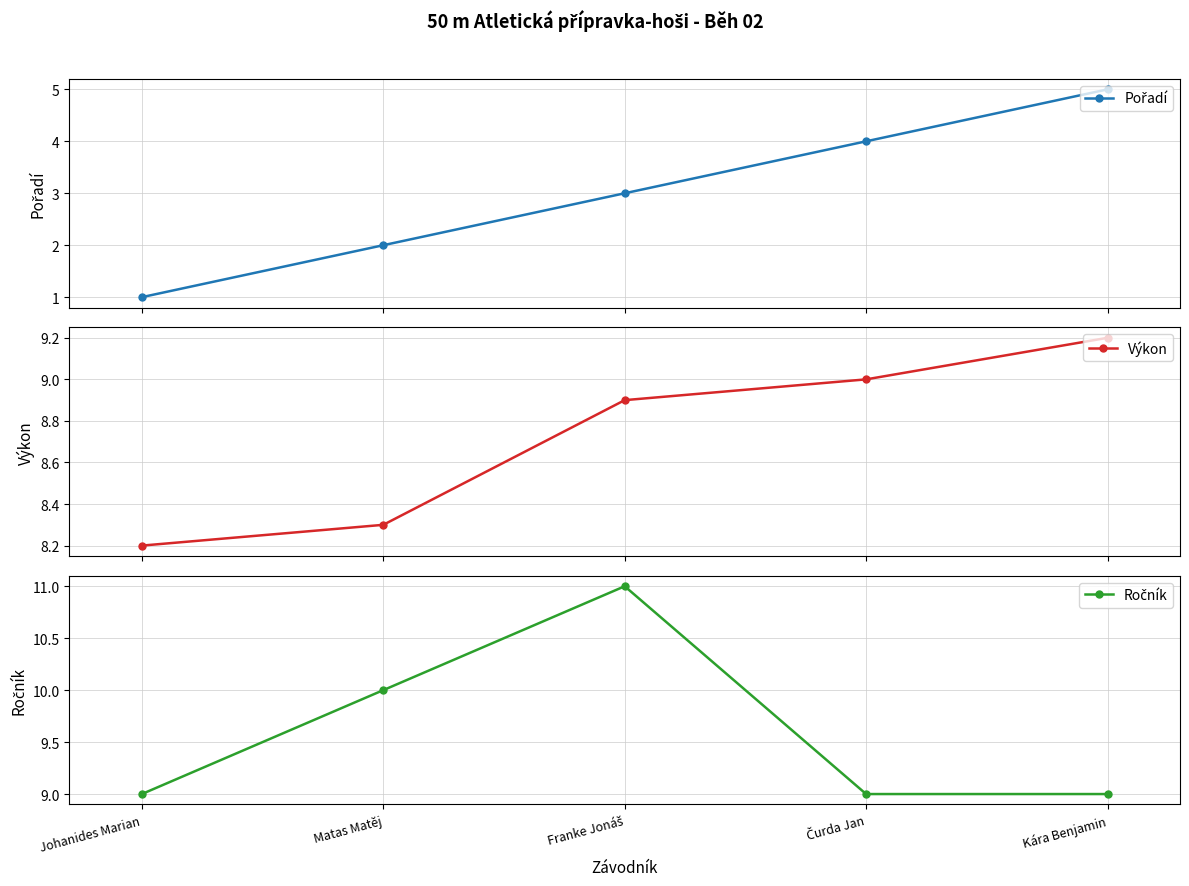

What is the minimum value for Ročník?

9.0